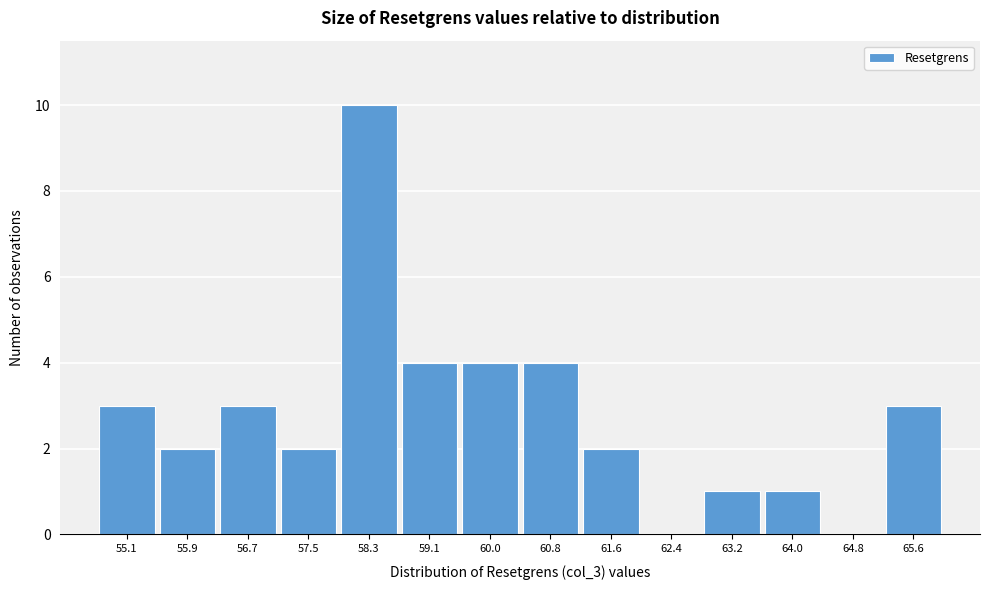

Reading left to right, extract all data points from this chart.

55.1=3	55.9=2	56.7=3	57.5=2	58.3=10	59.1=4	60.0=4	60.8=4	61.6=2	62.4=0	63.2=1	64.0=1	64.8=0	65.6=3